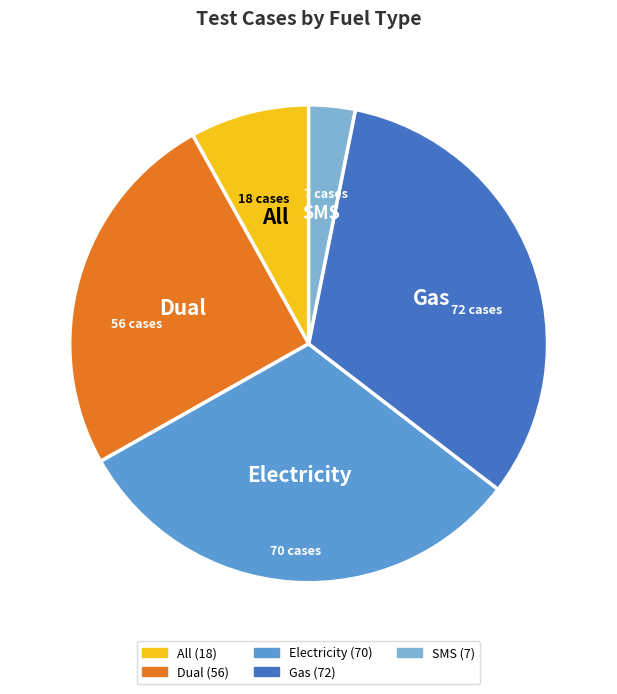

True or false: Gas accounts for 38% of the total.

False